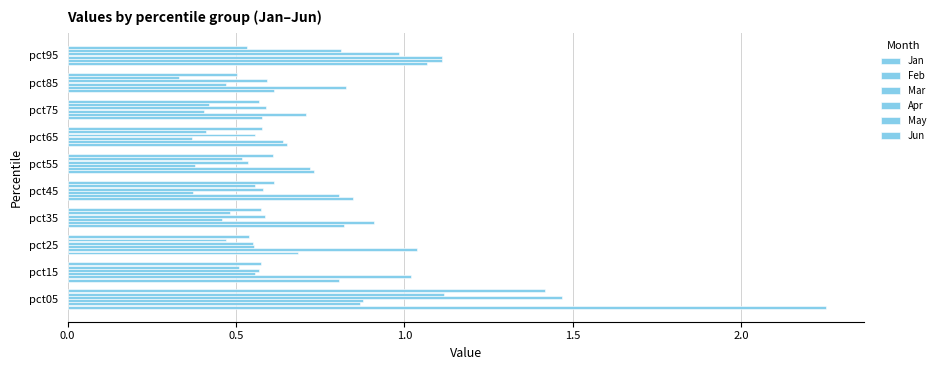

Which series has the largest range (max minus min)?

Jan